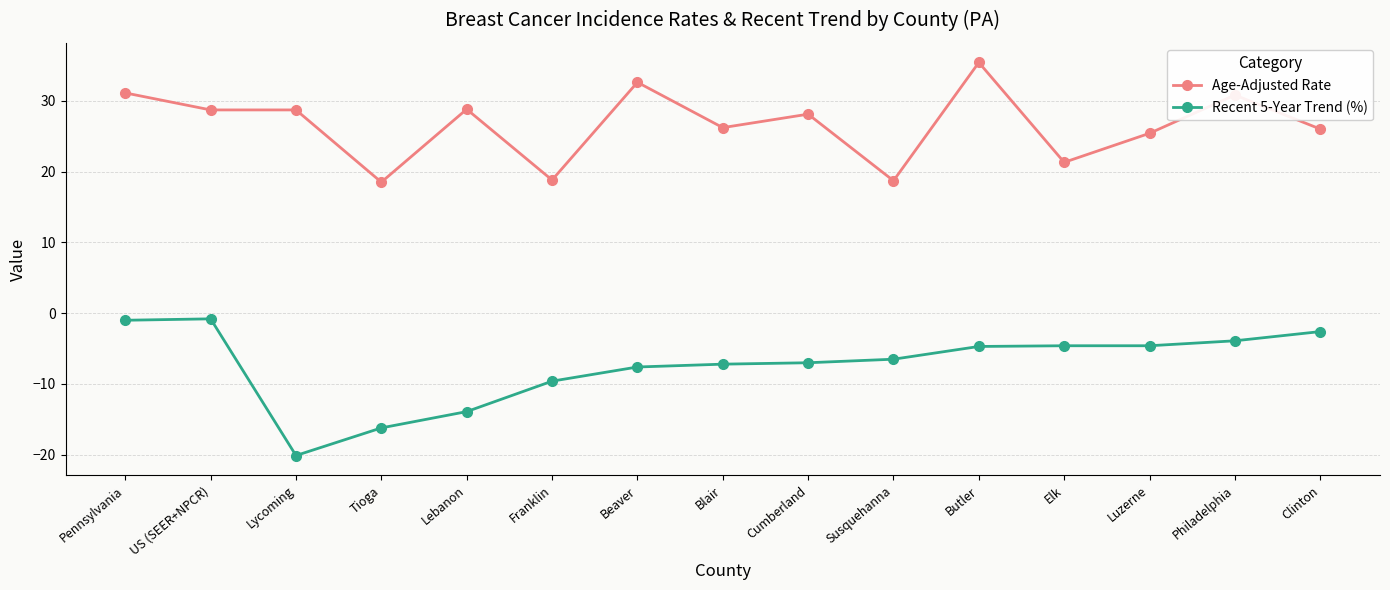

Is the value of Recent 5-Year Trend (%) at Luzerne greater than the value of Age-Adjusted Rate at Beaver?

No